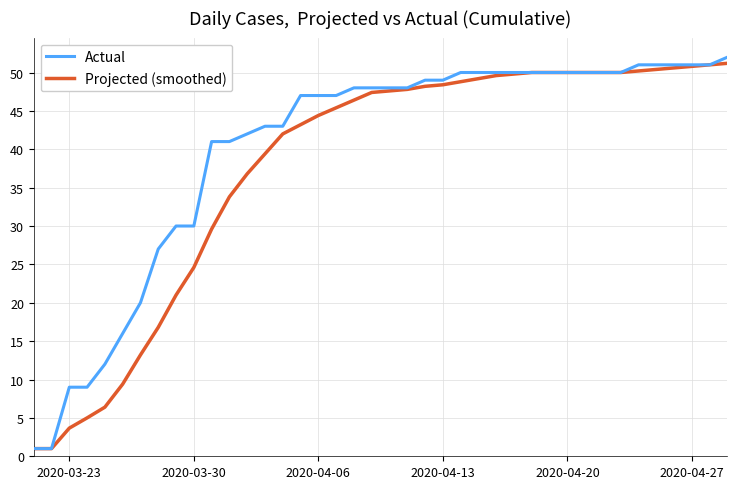

Rank the series by their average value, from highest to lowest.

Actual, Projected (smoothed)